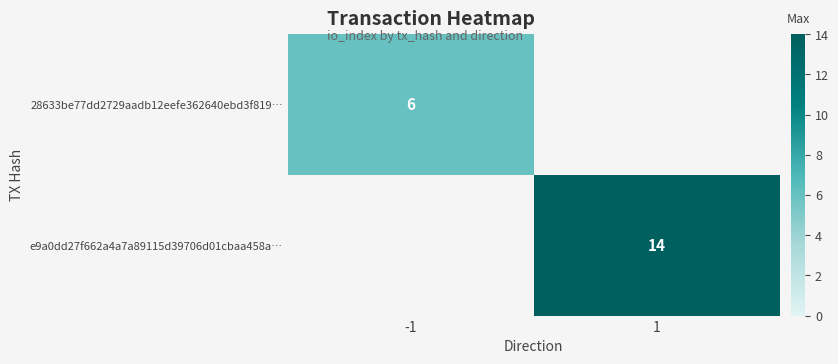

Is it true that 28633be77dd2729aadb12eefe362640ebd3f819… equals 6 at -1?

True